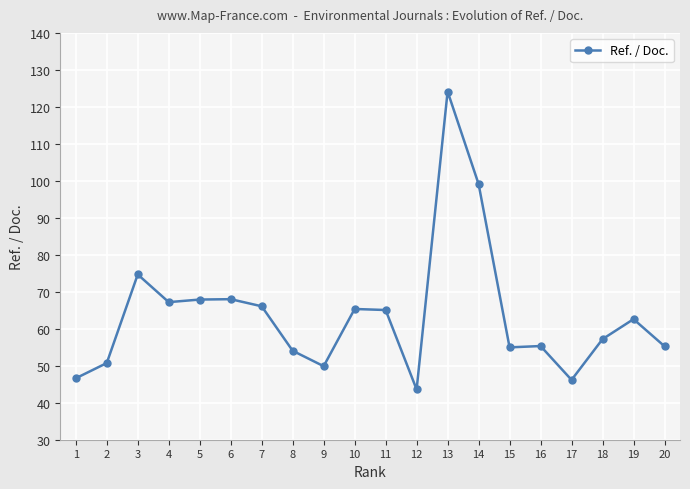

What is the value of the 20th point from the left?

55.3